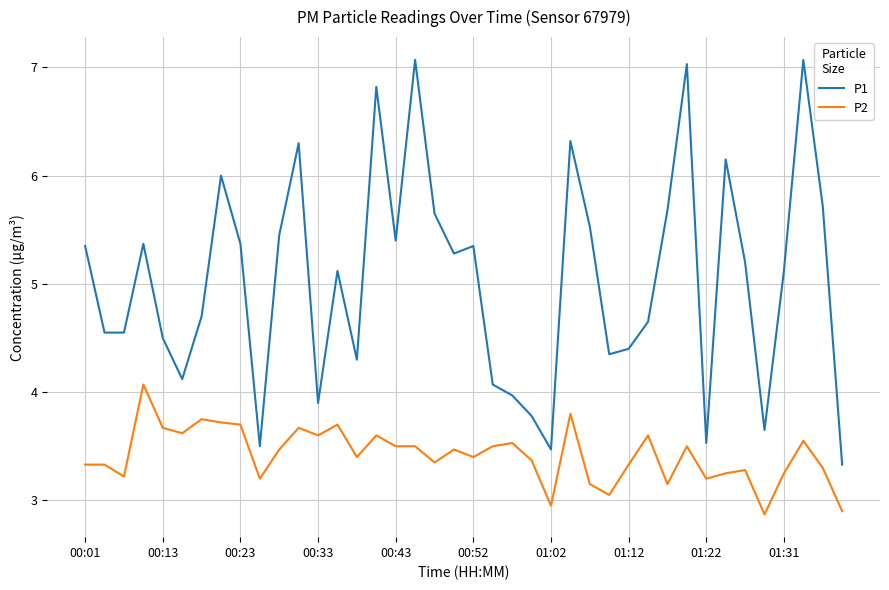

What is the difference between the second highest and minimum values in the P2 series?

0.9